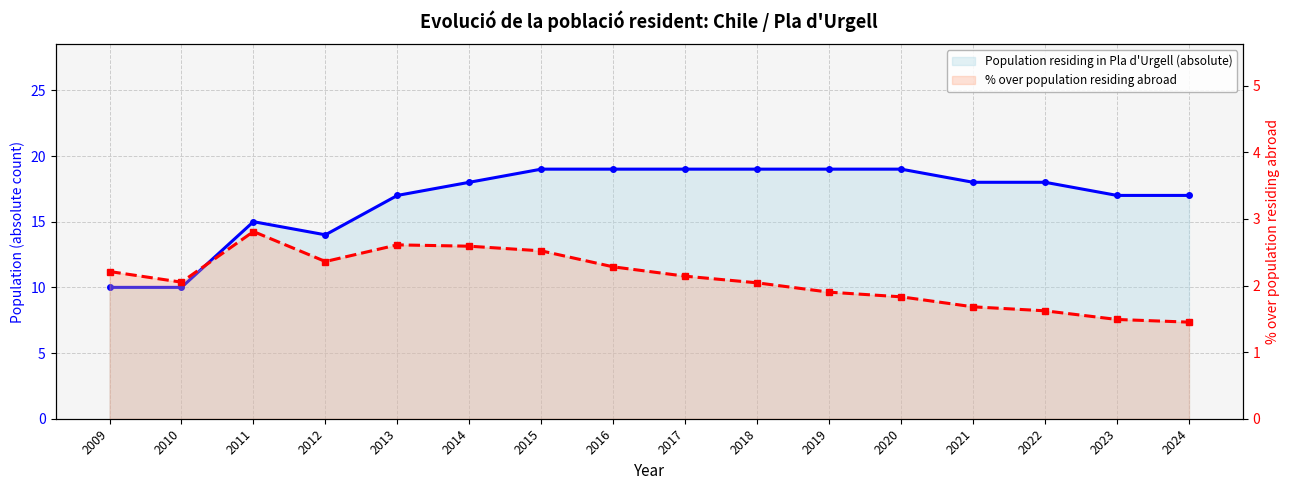

Which label corresponds to the largest value in the chart?

2015